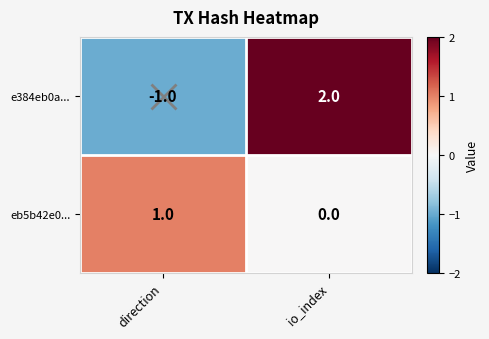

Is the value of eb5b42e0... at io_index greater than the value of e384eb0a... at io_index?

No